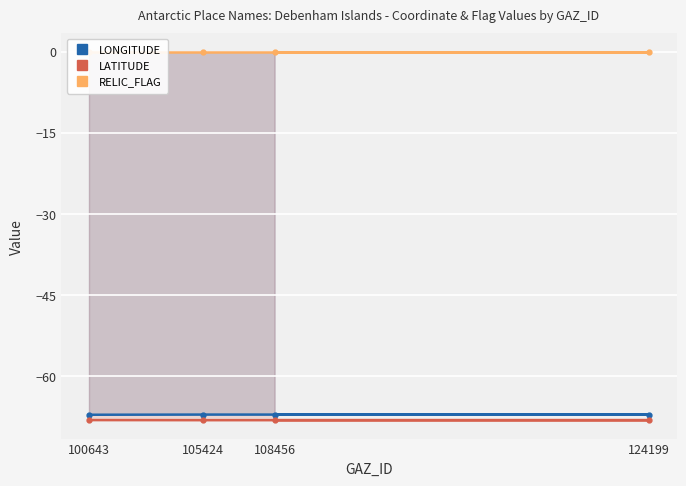

What is the total value across all series at 100643?

-135.2